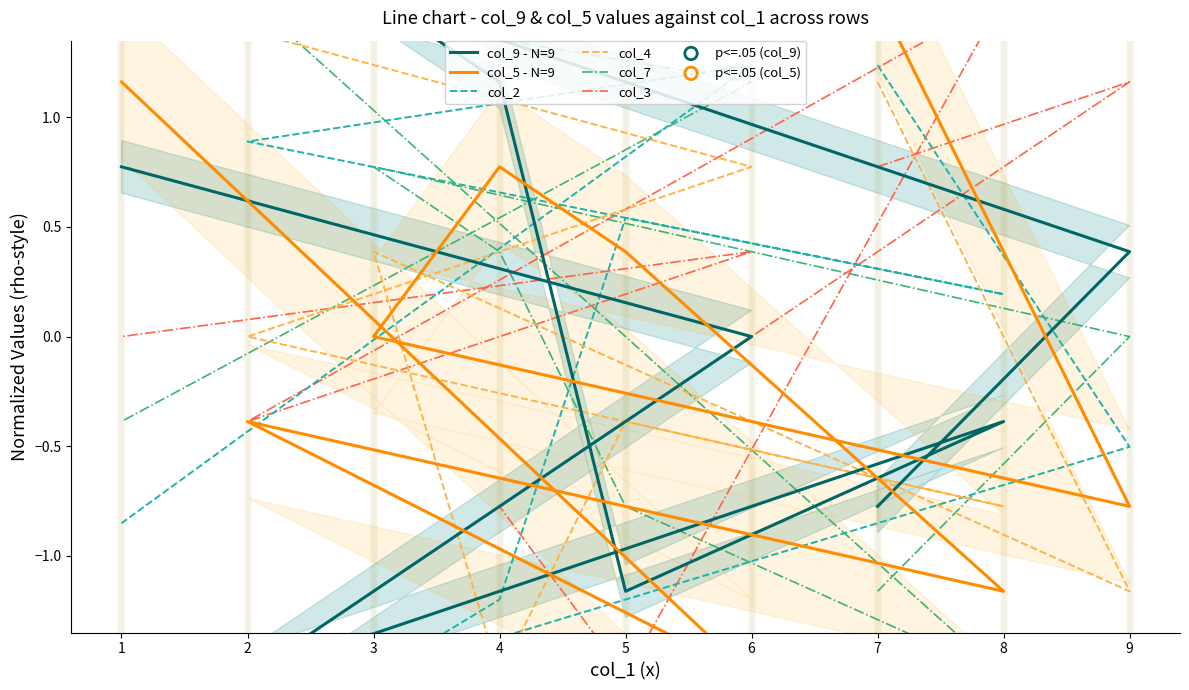

What are all the series names shown in the legend?

col_9 - N=9, col_5 - N=9, col_2, col_4, col_7, col_3